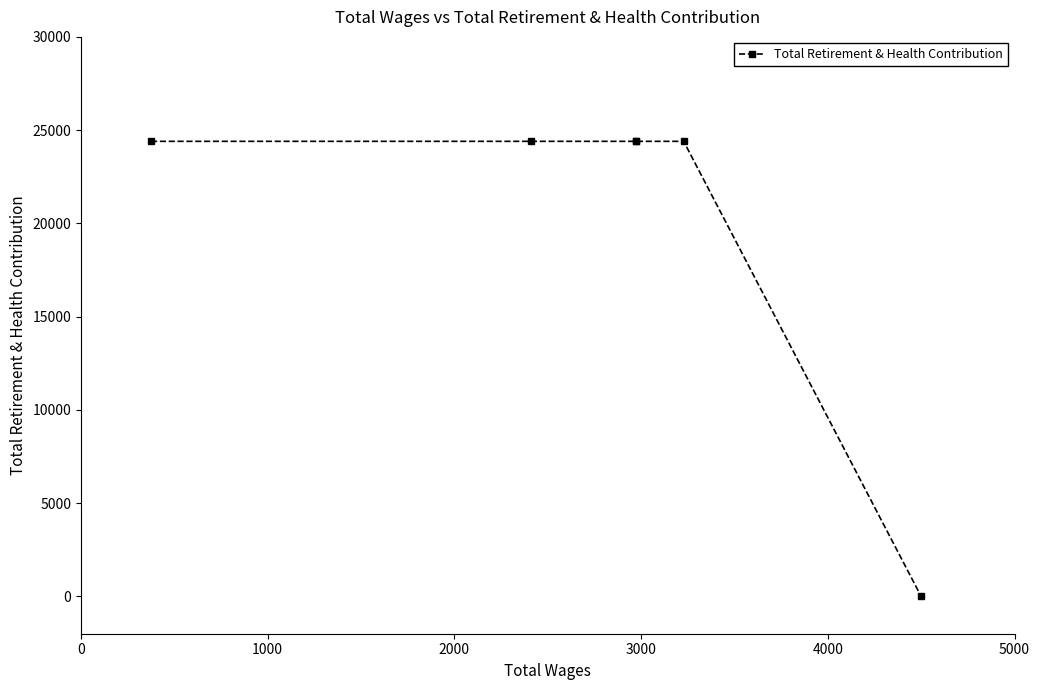

True or false: the data has more than 2 interior local peaks.

False